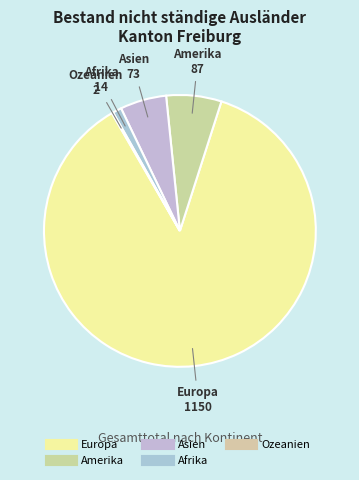

The Ozeanien slice represents 6% of the pie. True or false?

False